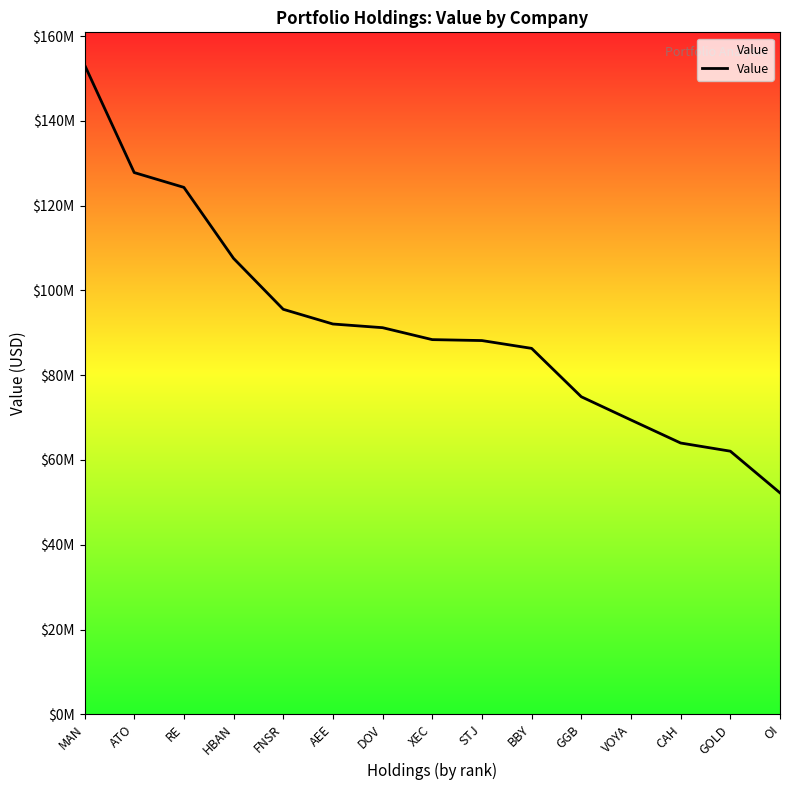

Reading left to right, extract all data points from this chart.

153240000	127815000	124321000	107564000	95553000	92081000	91215000	88397000	88175000	86333000	74916000	69440000	64002000	62075000	52238000